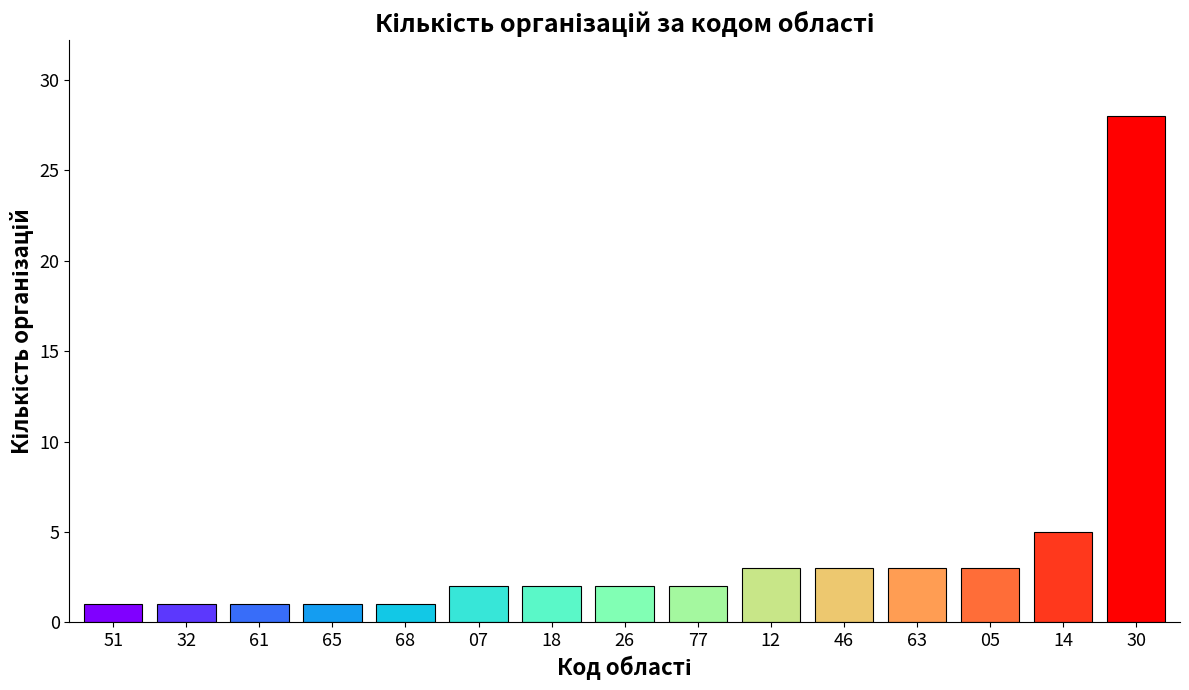

The value at 46 is 3. True or false?

True